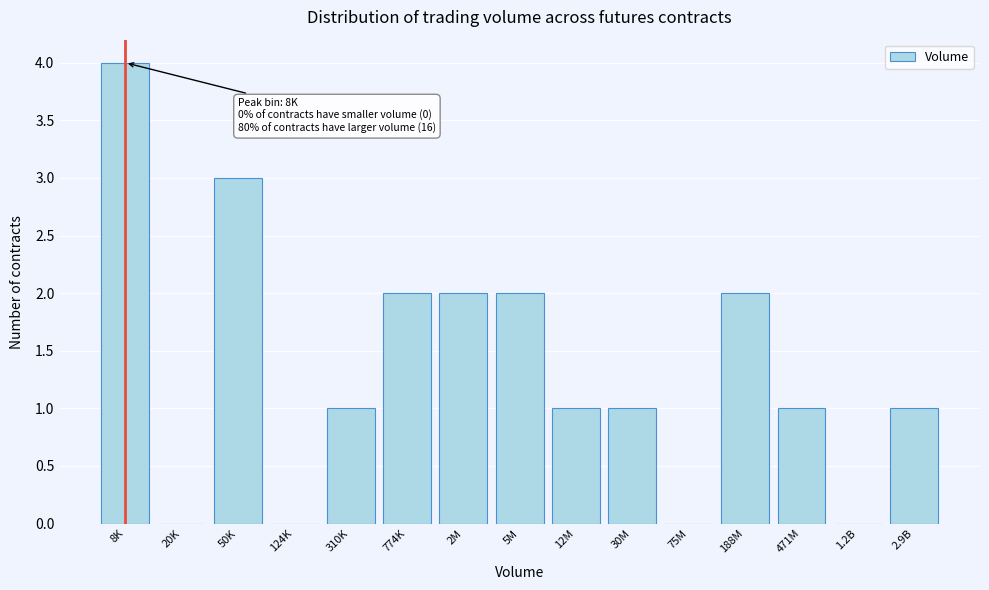

Reading left to right, extract all data points from this chart.

8K=4	20K=0	50K=3	124K=0	310K=1	774K=2	2M=2	5M=2	12M=1	30M=1	75M=0	188M=2	471M=1	1.2B=0	2.9B=1